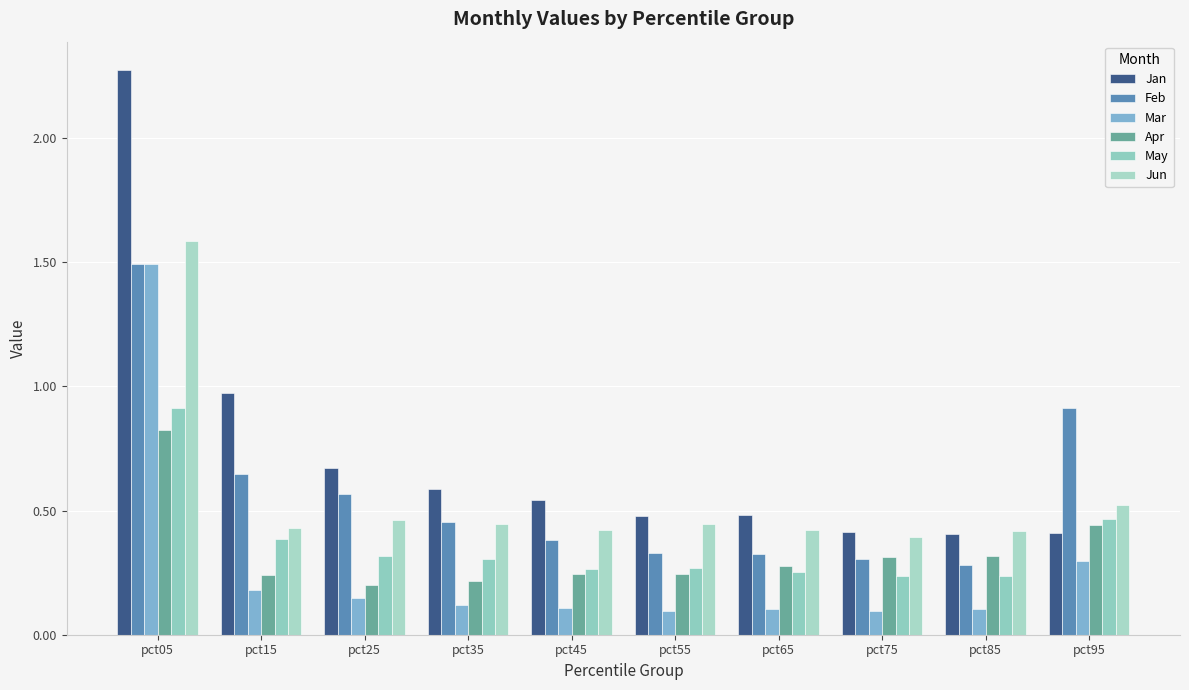

Which label corresponds to the largest value in the chart?

pct05